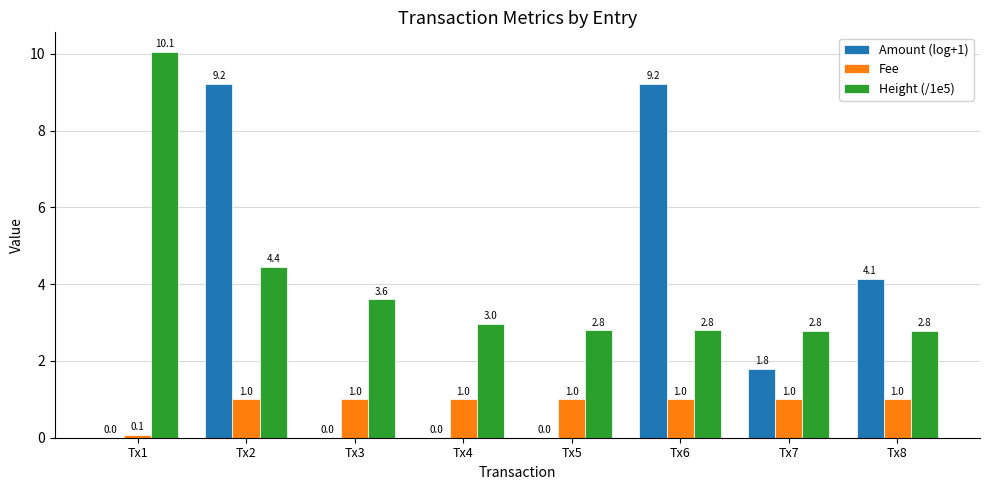

Is it true that Height (/1e5) equals 2.8 at Tx7?

True